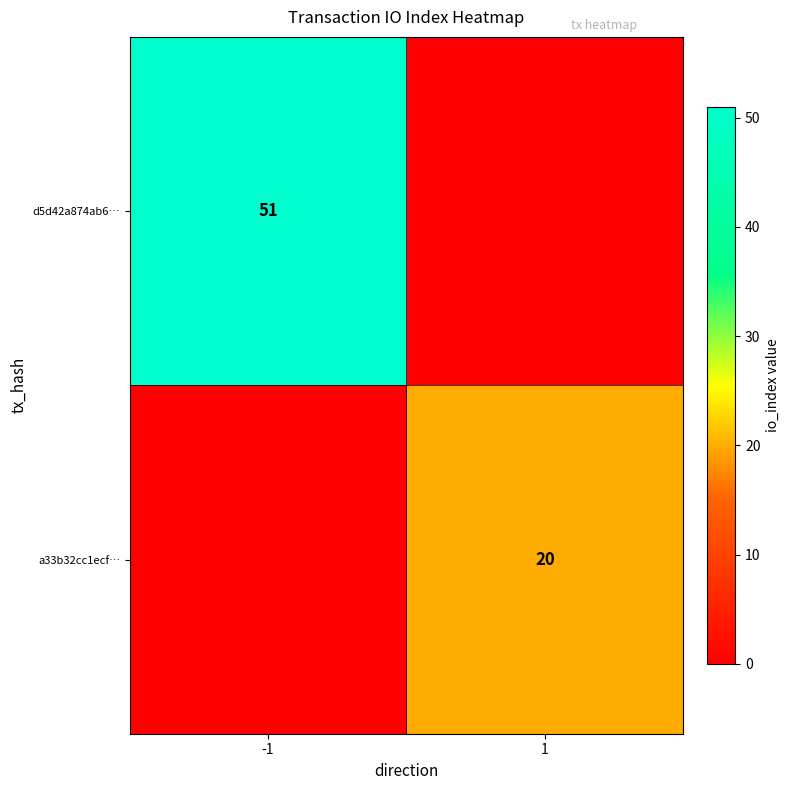

The a33b32cc1ecf… series shows 28 at 1. True or false?

False